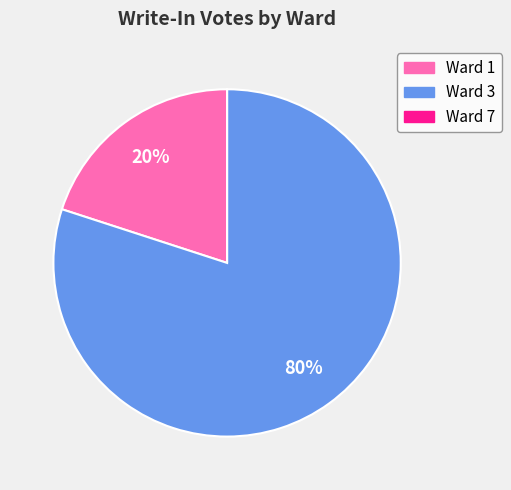

Does Ward 1 represent more than half of the total?

No